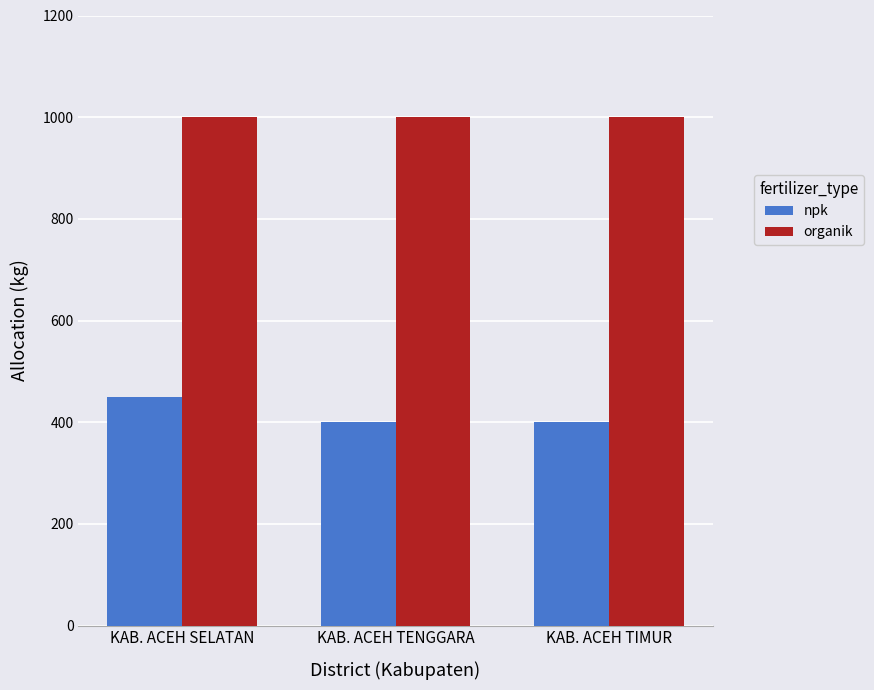

The value of npk at KAB. ACEH TENGGARA is 400. True or false?

True